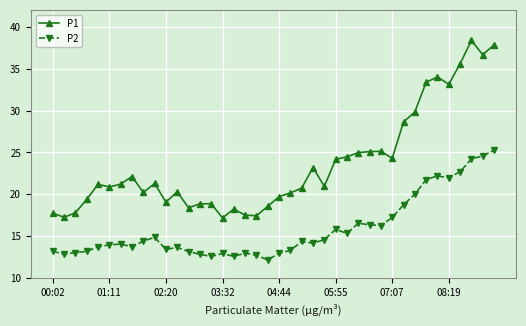

How many categories are shown in the chart?

40